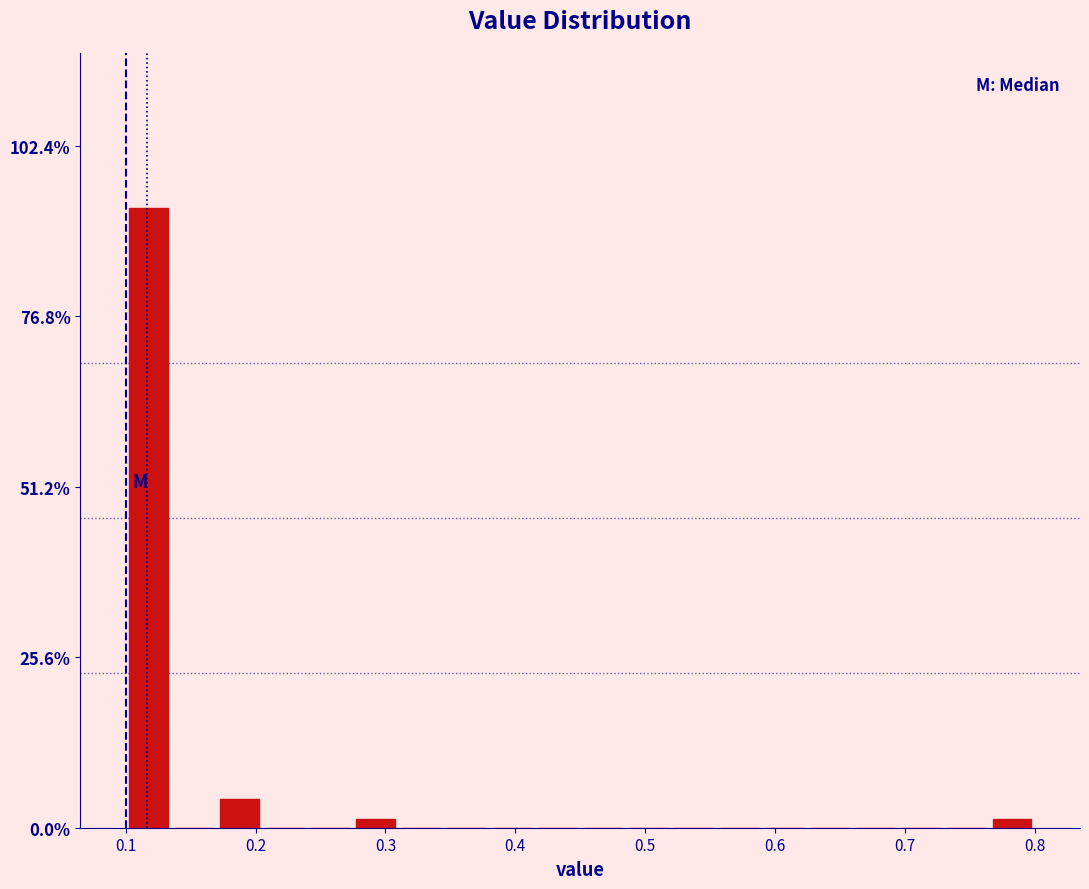

Read against the x-axis, roughly where is the centre of the tallest bar?

0.12